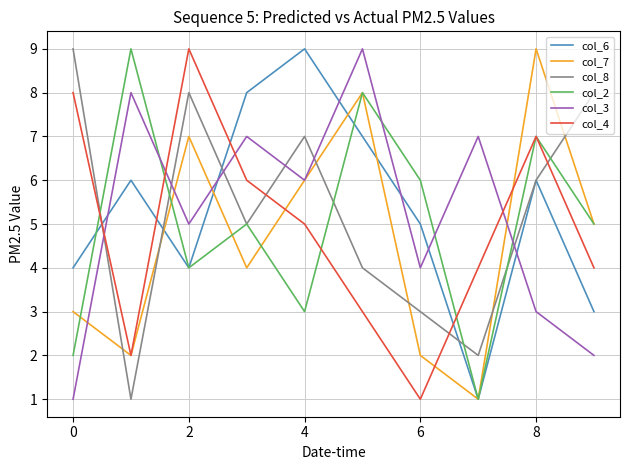

What are all the series names shown in the legend?

col_6, col_7, col_8, col_2, col_3, col_4